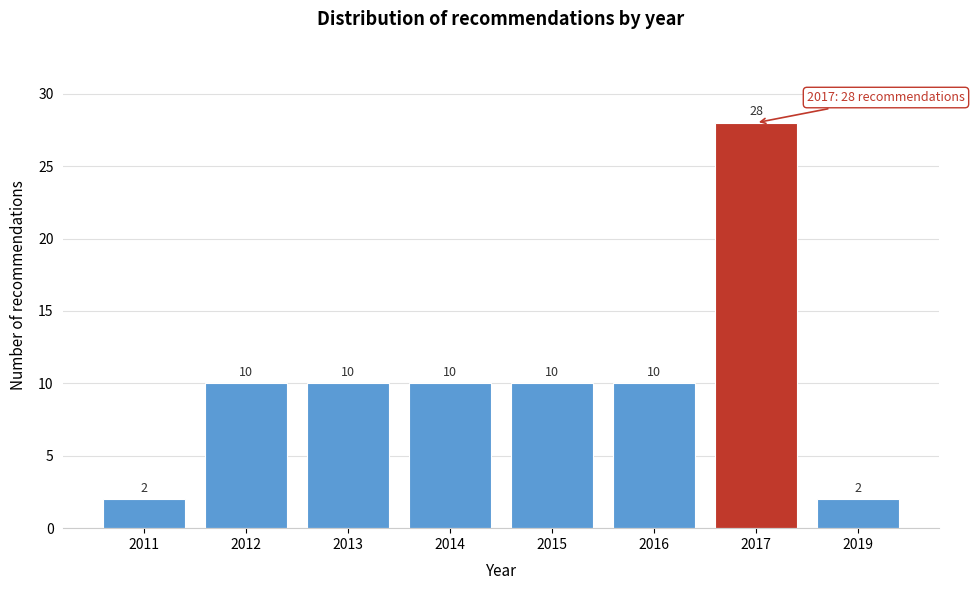

Reading right to left, transcribe all the data shown in this chart.

2019=2	2017=28	2016=10	2015=10	2014=10	2013=10	2012=10	2011=2